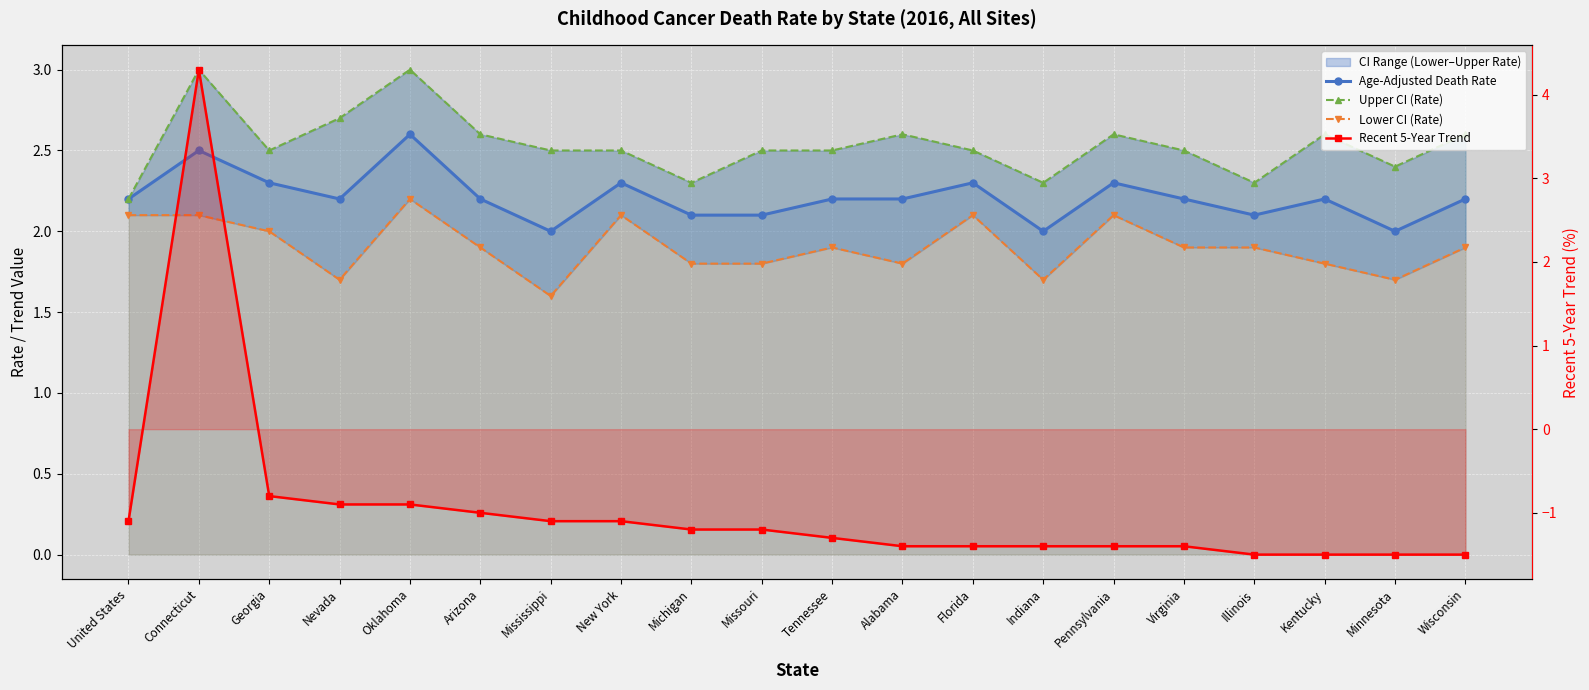

In Upper CI (Rate), how many points are lower than both neighbors (excluding endpoints)?

5